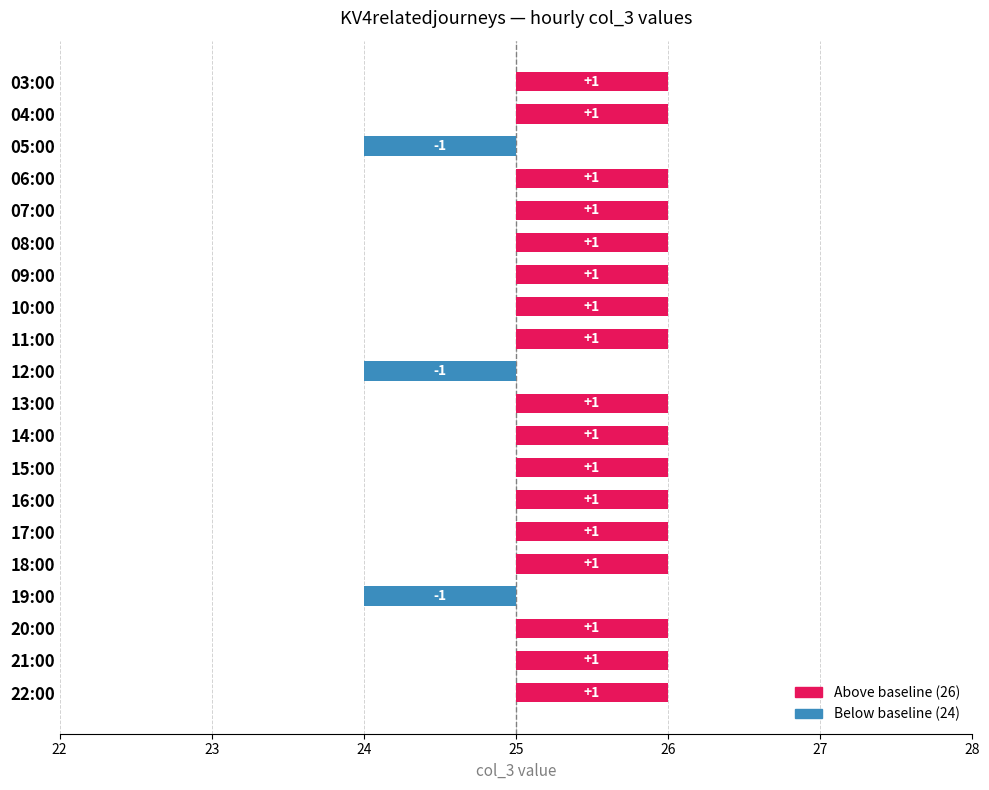

What is the greatest value displayed?

1